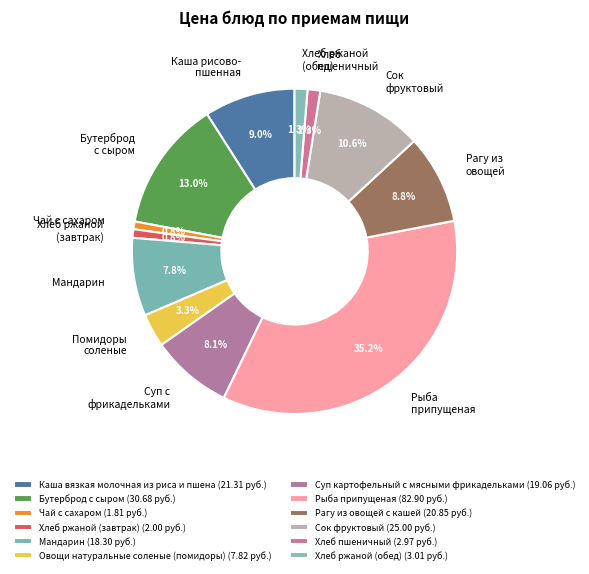

What percentage is the Суп картофельный с мясными фрикадельками slice, to the nearest percent?

8%